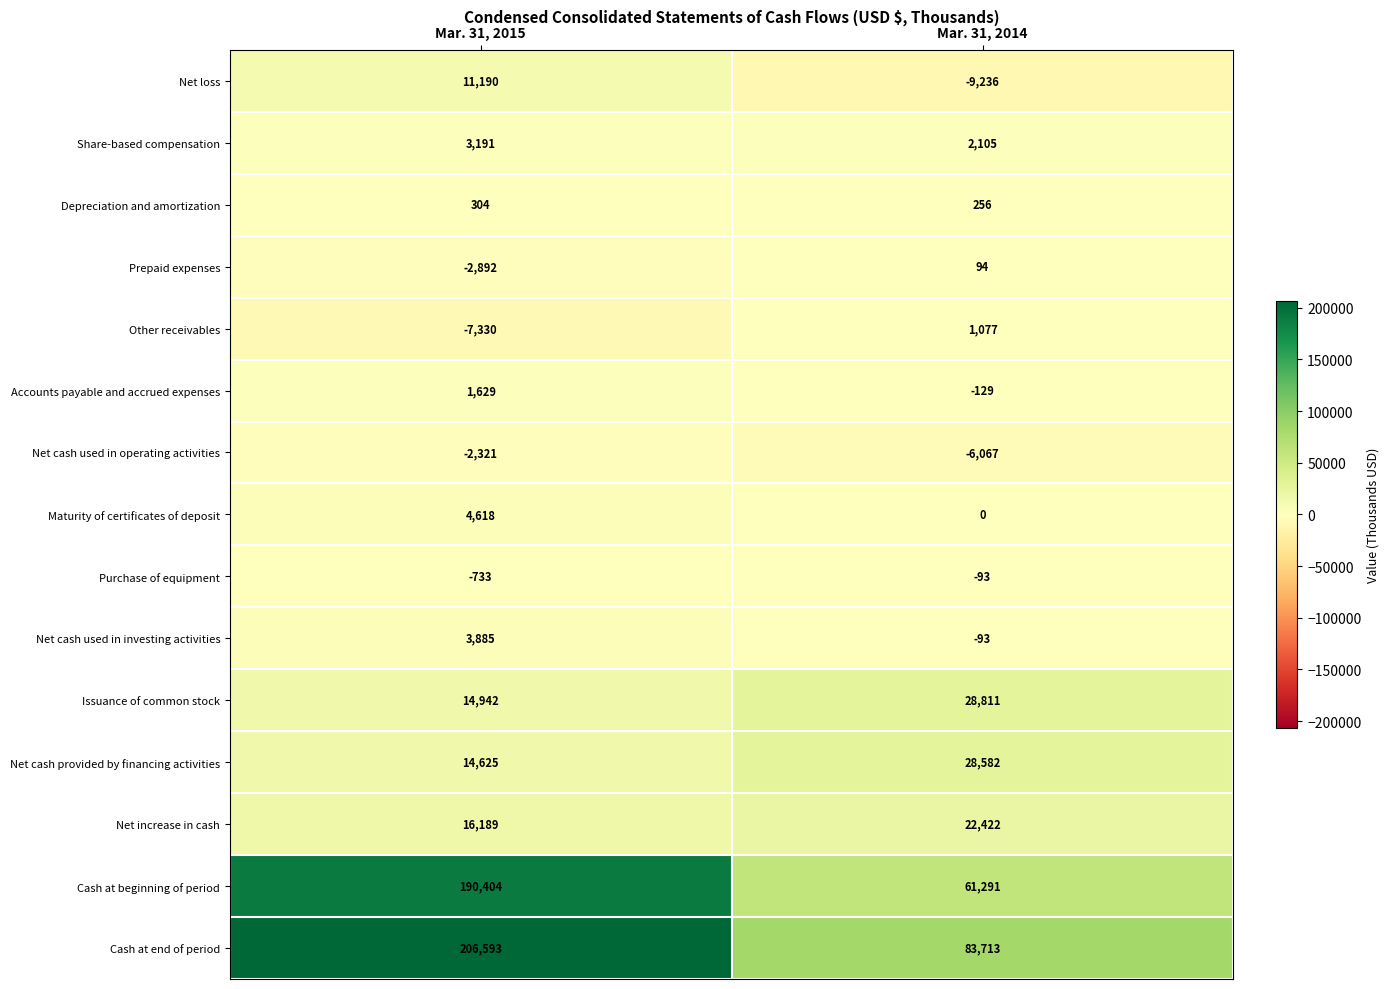

Rank the series by their maximum value, from lowest to highest.

Net cash used in operating activities, Purchase of equipment, Prepaid expenses, Depreciation and amortization, Other receivables, Accounts payable and accrued expenses, Share-based compensation, Net cash used in investing activities, Maturity of certificates of deposit, Net loss, Net increase in cash, Net cash provided by financing activities, Issuance of common stock, Cash at beginning of period, Cash at end of period